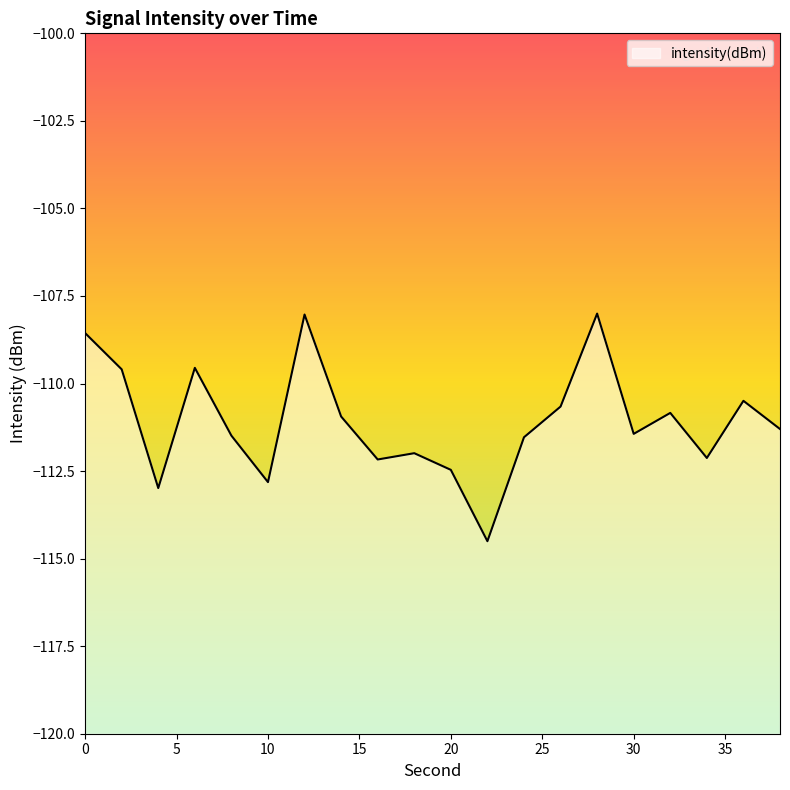

Reading left to right, transcribe all the data shown in this chart.

-108.6	-109.6	-113.0	-109.6	-111.5	-112.8	-108.0	-110.9	-112.2	-112.0	-112.5	-114.5	-111.5	-110.7	-108.0	-111.4	-110.8	-112.1	-110.5	-111.3